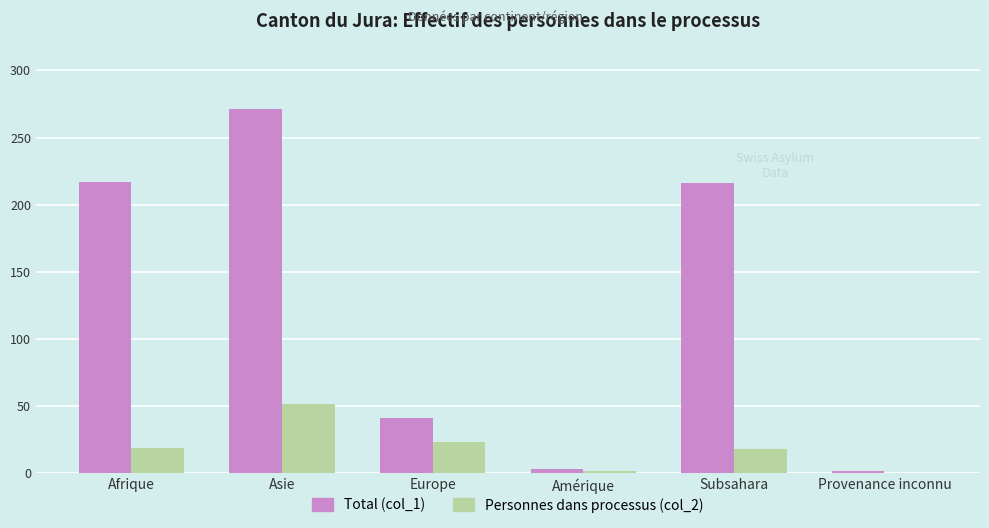

What is the sum of the Personnes dans processus (col_2) values at Europe and Subsahara?

41